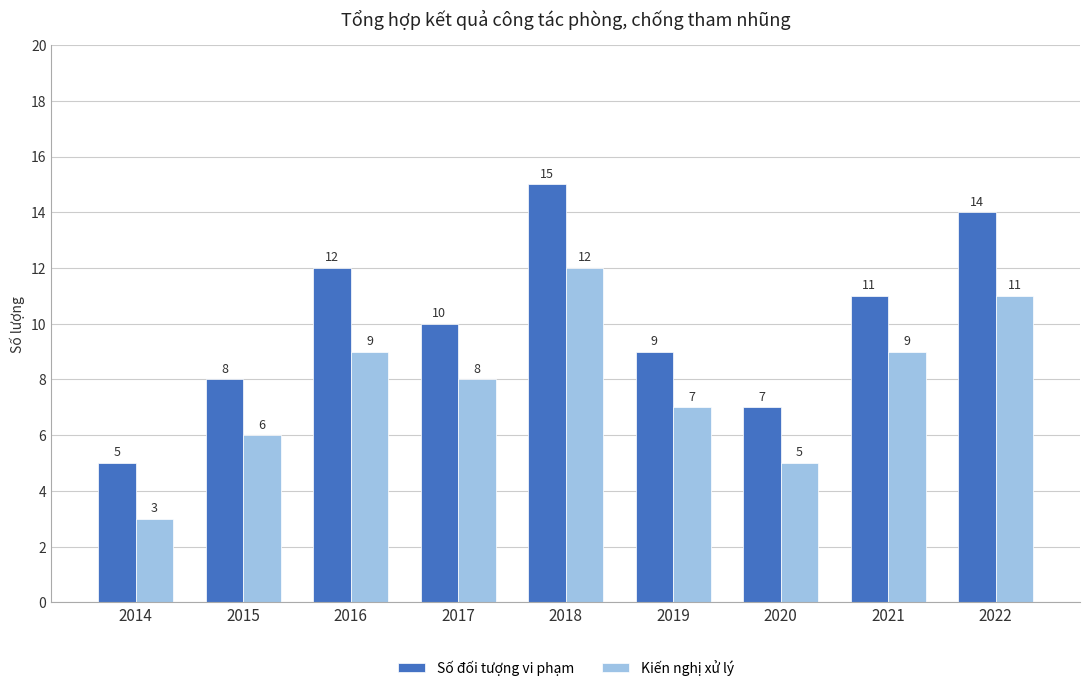

What is the sum of all Số đối tượng vi phạm values?

91